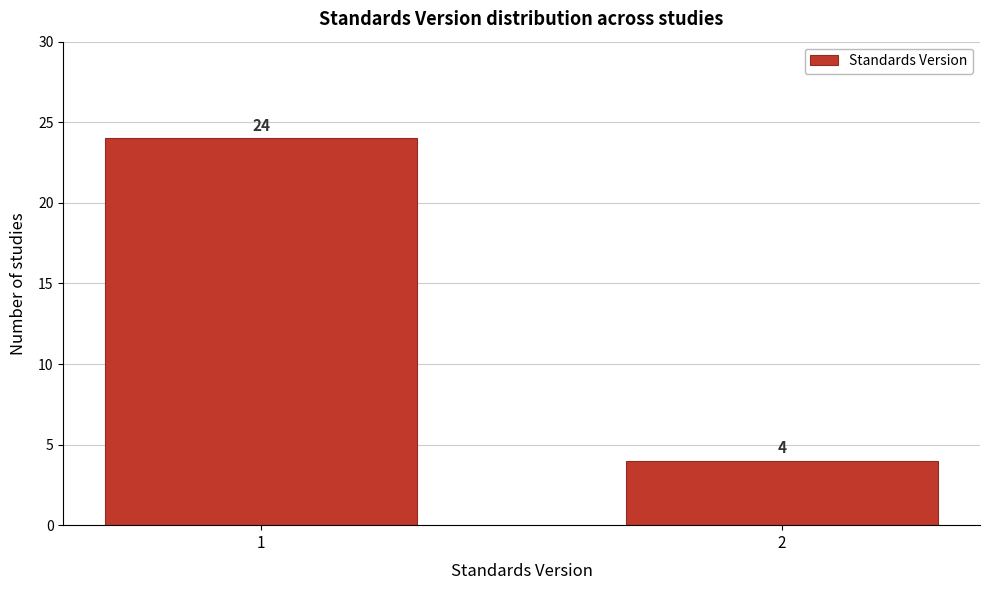

Reading left to right, what are all the values shown in this chart?

24	4